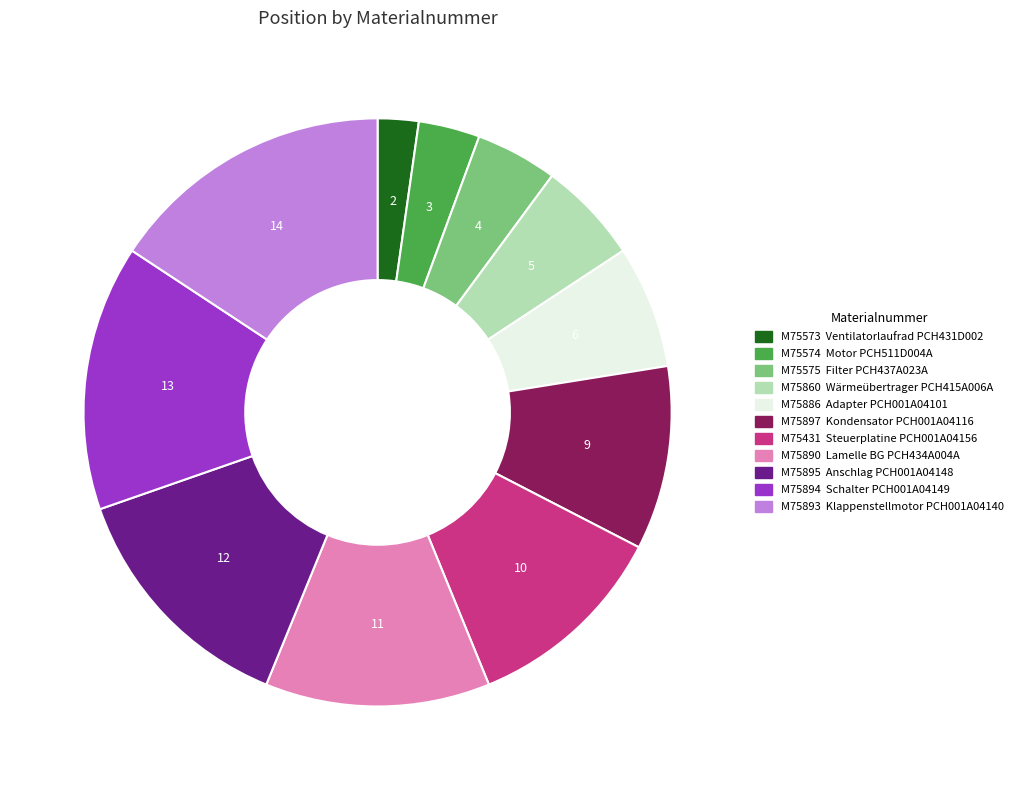

Rank the categories by value from highest to lowest.

M75893, M75894, M75895, M75890, M75431, M75897, M75886, M75860, M75575, M75574, M75573